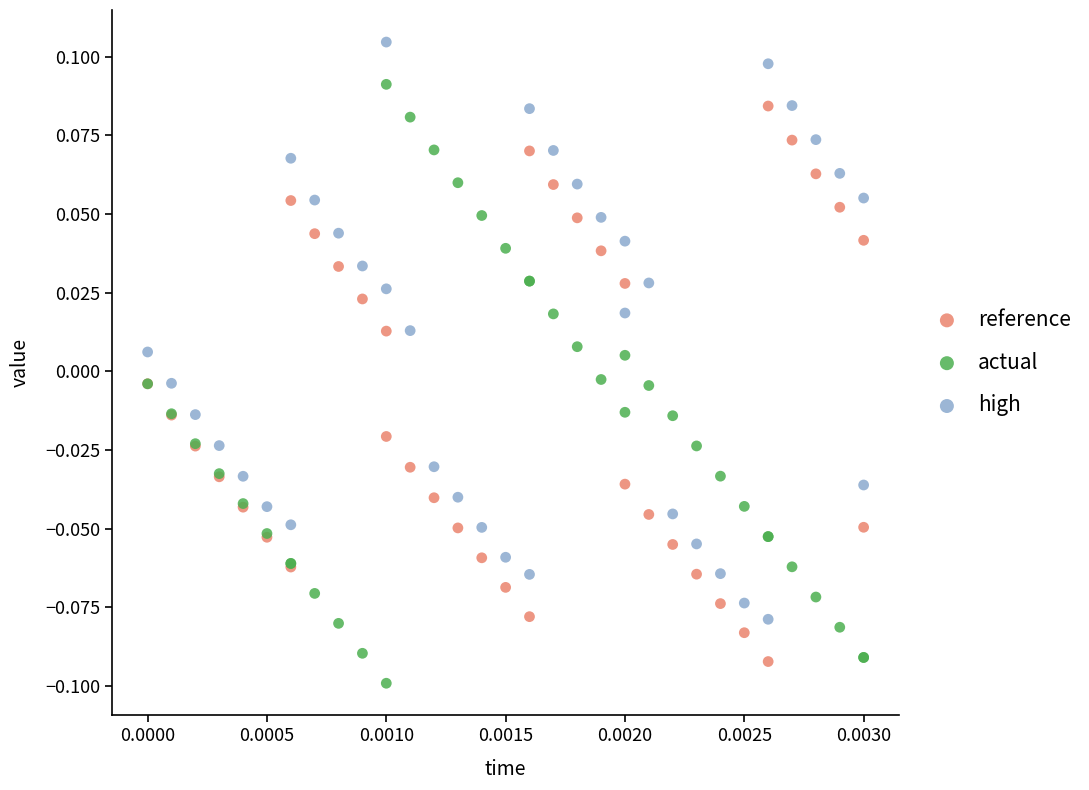

Which series contains the highest Y value?

high